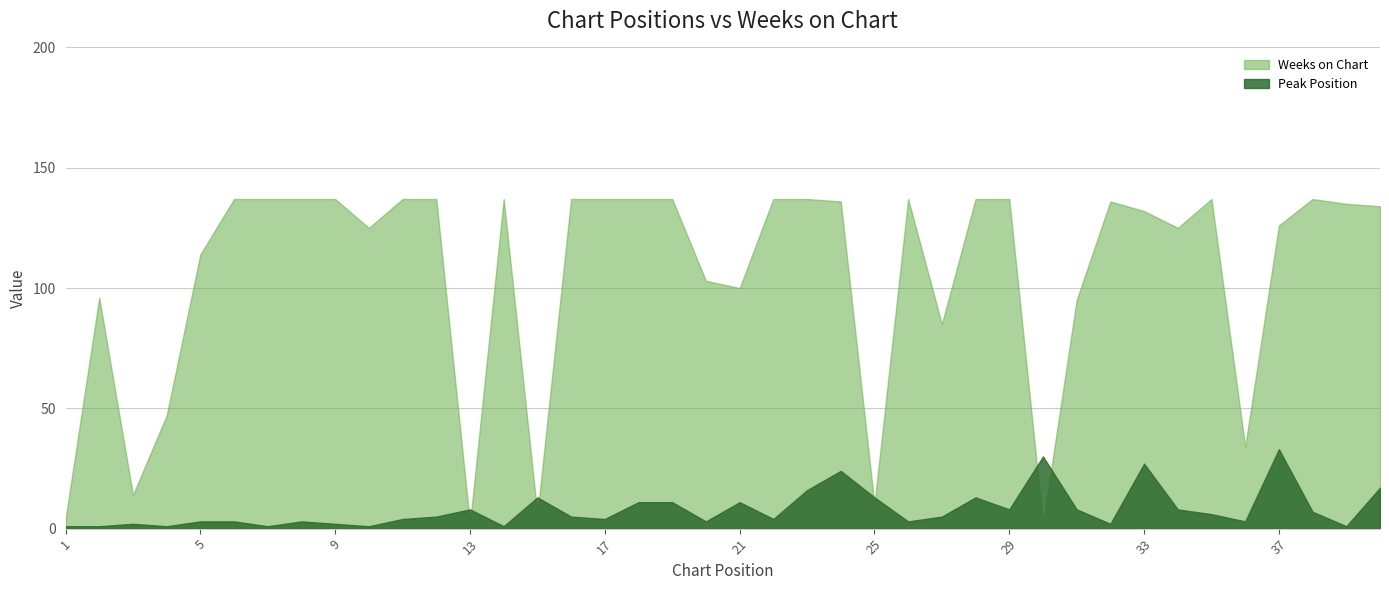

Where is Weeks on Chart nearest to the value 69?

27